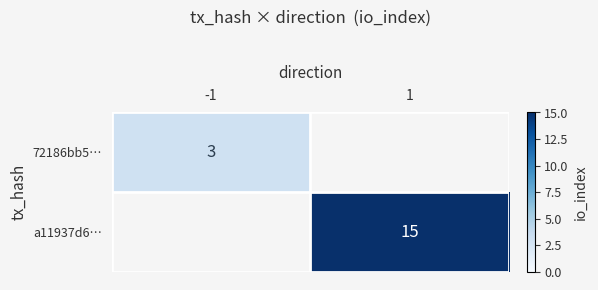

The a11937d6… series shows 15 at 1. True or false?

True